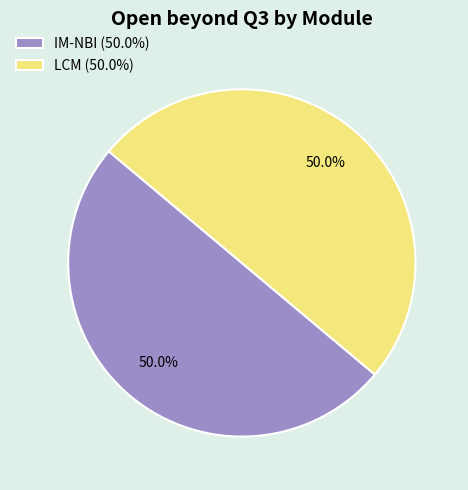

Approximately how many times larger is the value at IM-NBI (50.0%) compared to LCM (50.0%)?

1.0